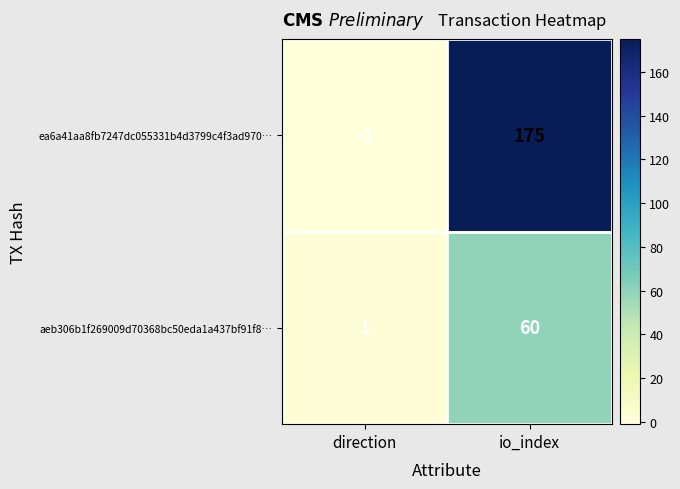

List the series in order of their peak value, lowest first.

aeb306b1f269009d70368bc50eda1a437bf91f8…, ea6a41aa8fb7247dc055331b4d3799c4f3ad970…